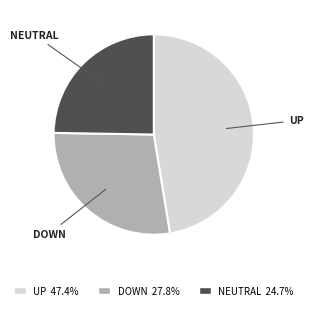

Do NEUTRAL and UP together represent more than half of the pie?

Yes